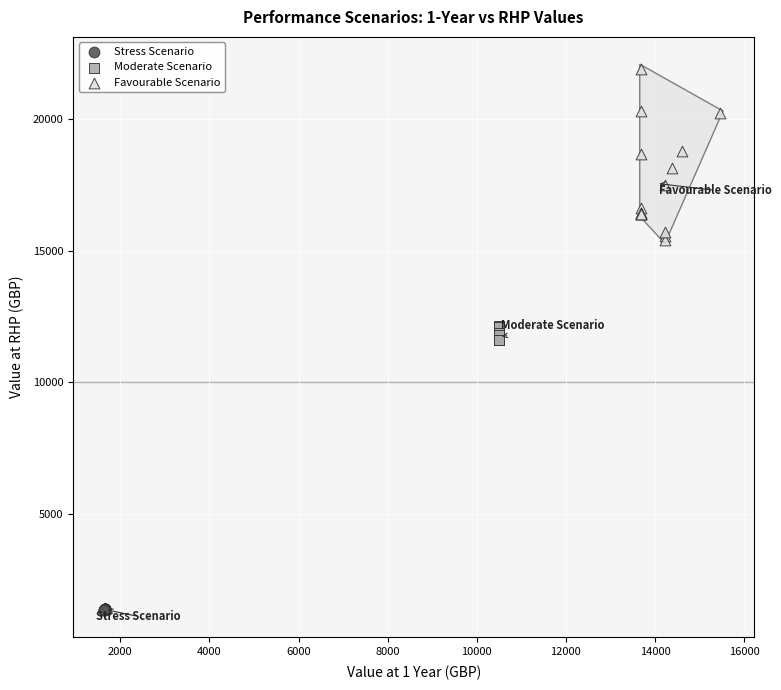

Which series has the widest spread of Y values?

Favourable Scenario